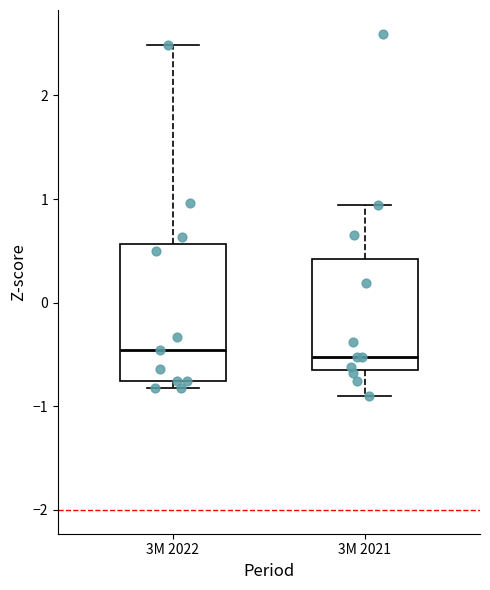

Comparing the boxes themselves (not the whiskers), which one is the tallest?

3M 2022